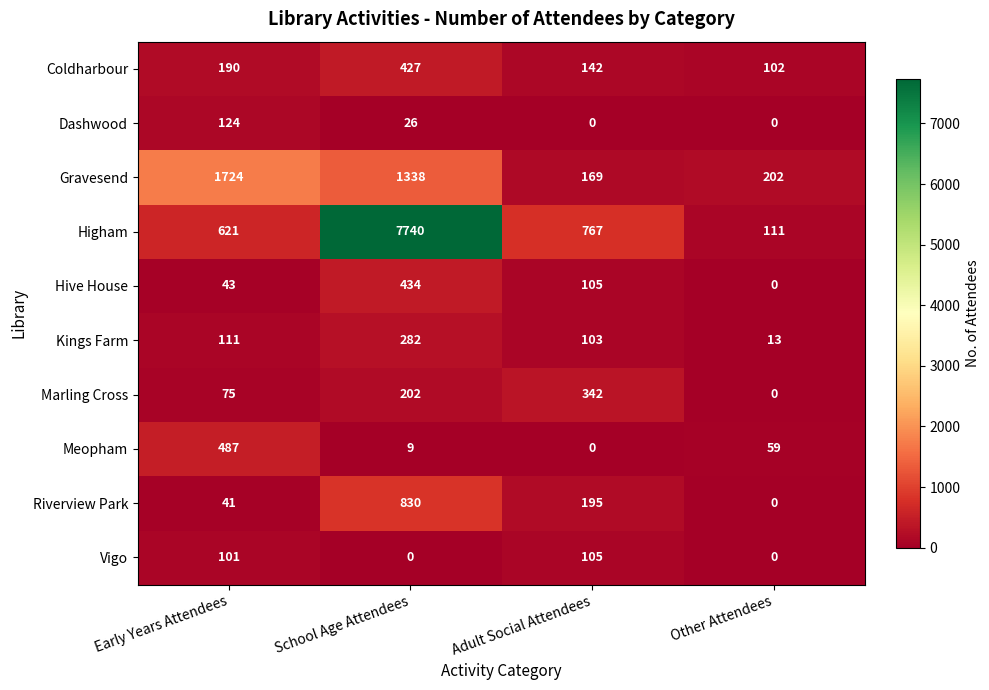

Where does the Dashwood series first go above 26?

Early Years Attendees